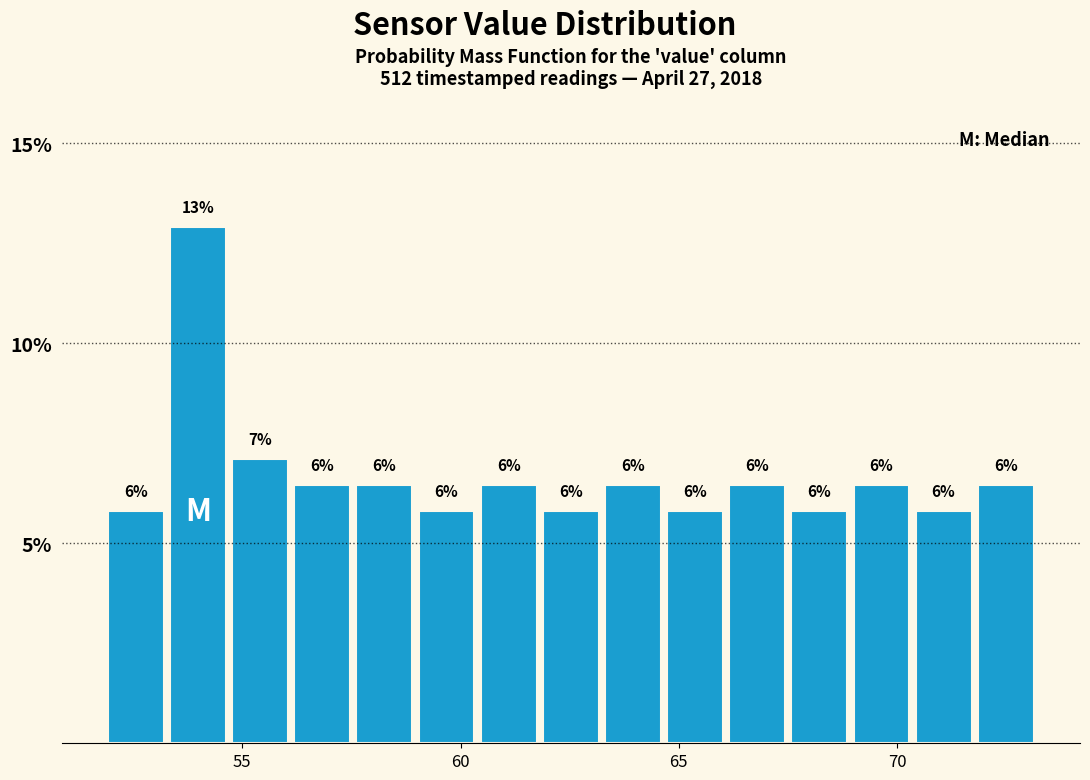

Read against the x-axis, roughly where is the centre of the tallest bar?

54.0